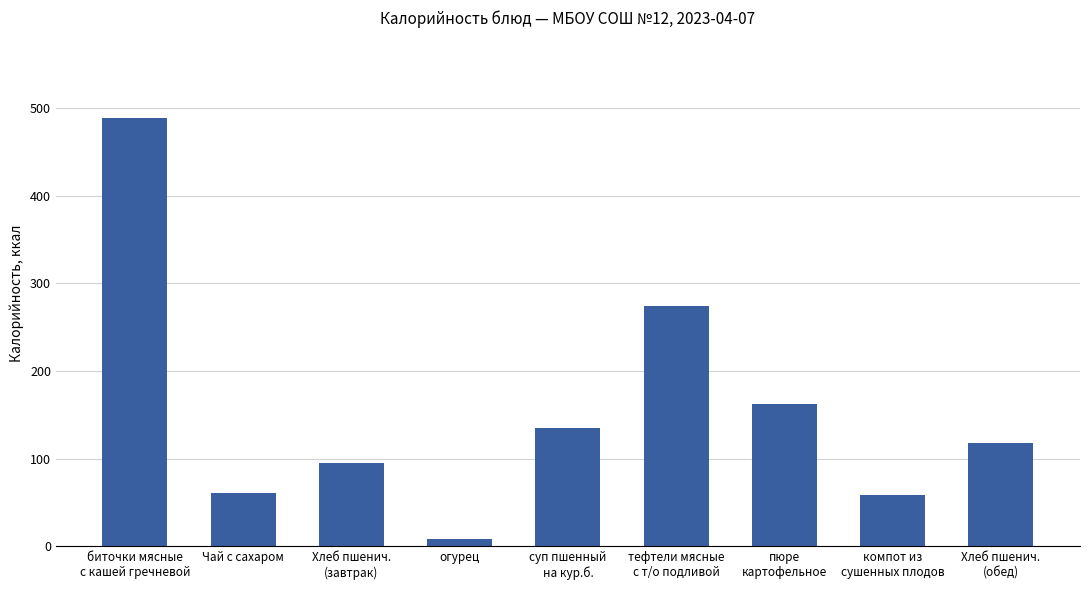

Which has a higher value, пюре
картофельное or компот из
сушенных плодов?

пюре
картофельное